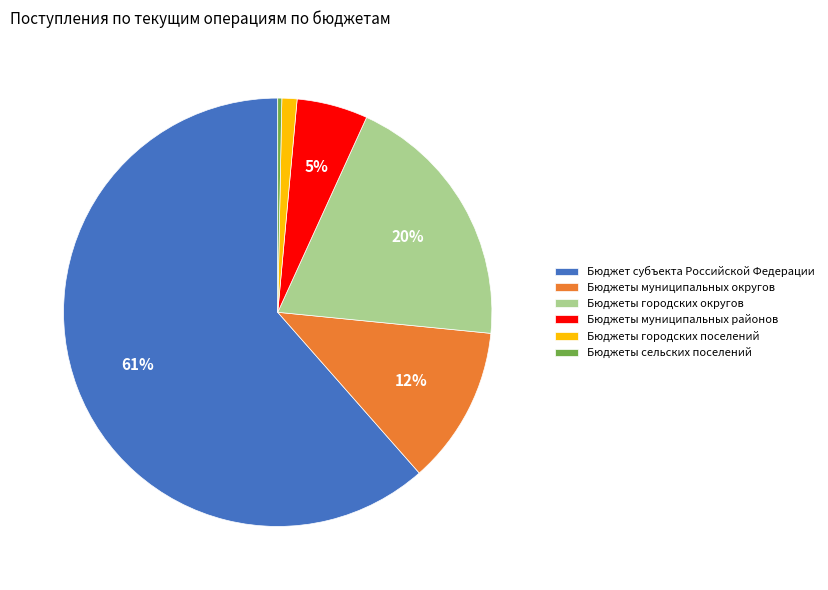

What is the largest slice in the pie chart?

Бюджет субъекта Российской Федерации